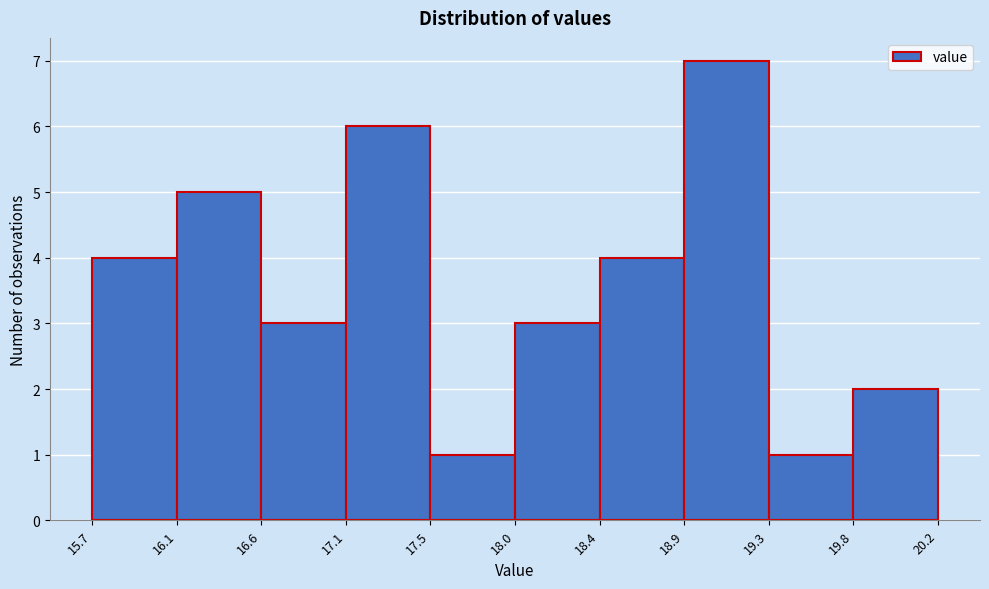

Reading left to right, transcribe this chart: for each bar, give the range it covers on the x-axis and its height. The values are not printed on the chart, so give them approximately, as read against the axis.

15.7 to 16.1: 4
16.1 to 16.6: 5
16.6 to 17.1: 3
17.1 to 17.5: 6
17.5 to 18.0: 1
18.0 to 18.4: 3
18.4 to 18.9: 4
18.9 to 19.3: 7
19.3 to 19.8: 1
19.8 to 20.2: 2